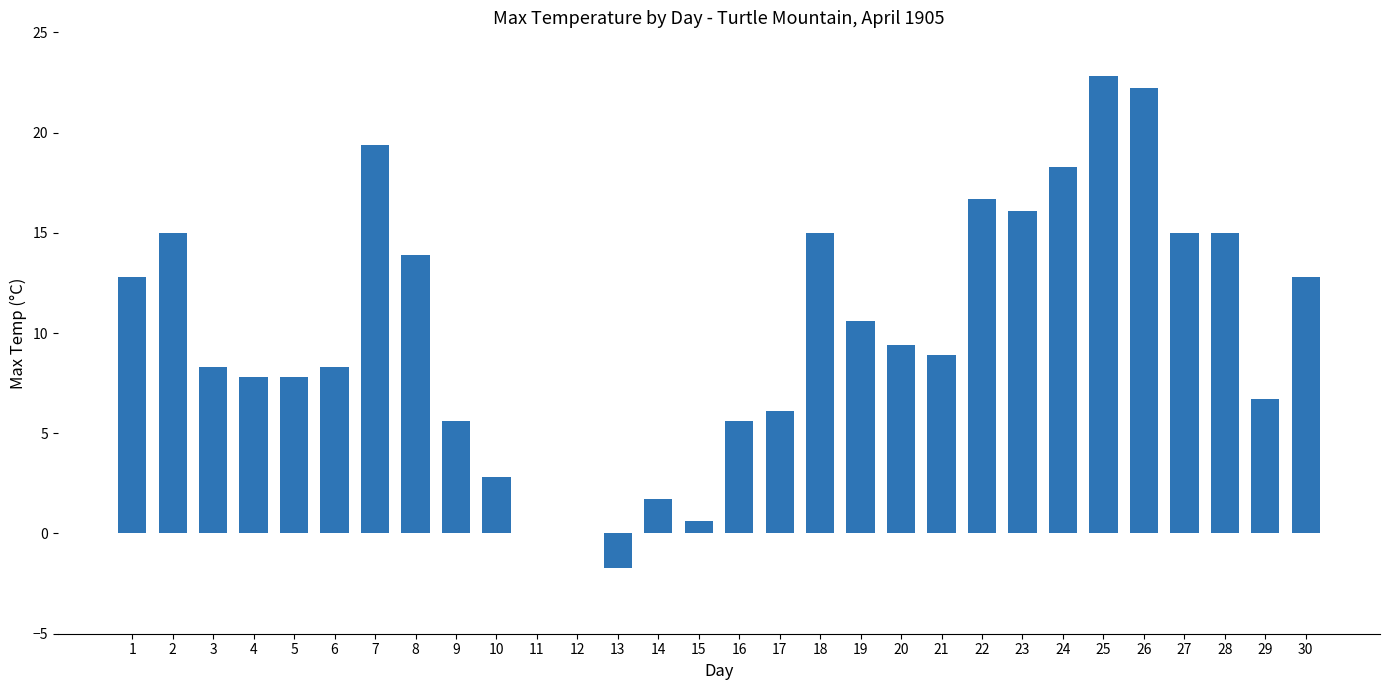

Reading left to right, list all the values displayed in this chart.

1=12.8	2=15.0	3=8.3	4=7.8	5=7.8	6=8.3	7=19.4	8=13.9	9=5.6	10=2.8	11=0.0	12=0.0	13=-1.7	14=1.7	15=0.6	16=5.6	17=6.1	18=15.0	19=10.6	20=9.4	21=8.9	22=16.7	23=16.1	24=18.3	25=22.8	26=22.2	27=15.0	28=15.0	29=6.7	30=12.8